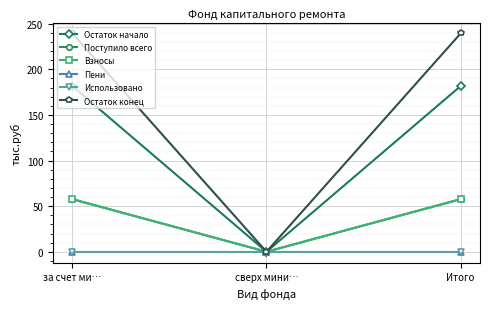

Does the chart have visible grid lines?

Yes